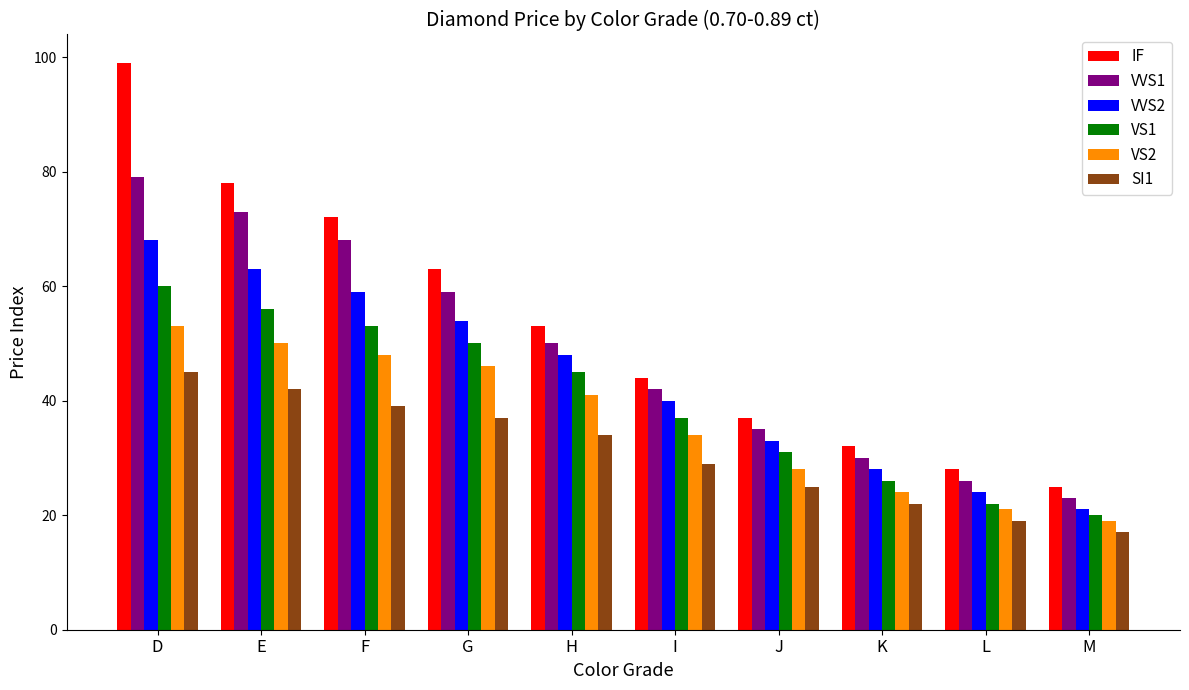

How many bars are there in each group?

6